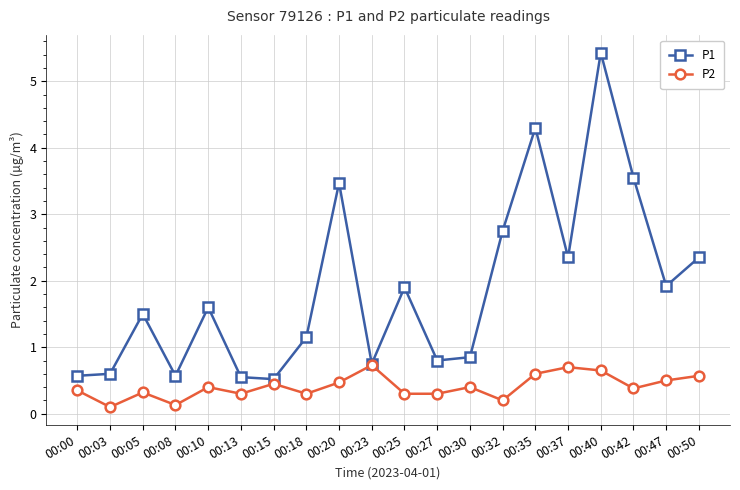

At which category does P2 reach its first local valley?

00:03